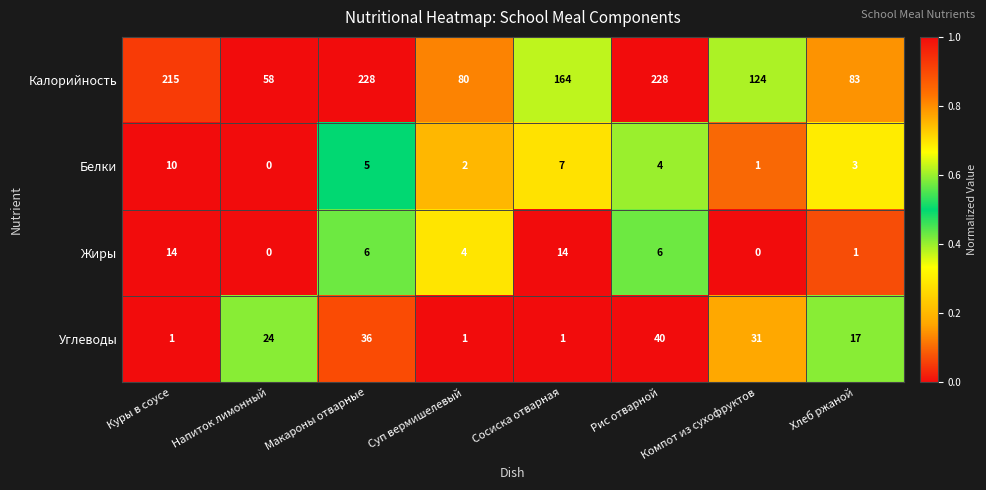

At Суп вермишелевый, list the series in order from largest to smallest.

Калорийность, Жиры, Белки, Углеводы